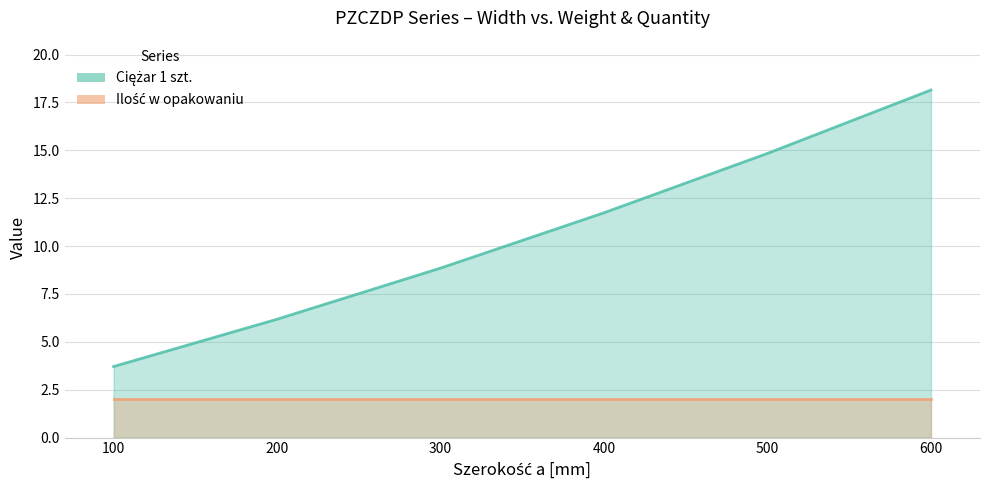

What is the average value?

10.6